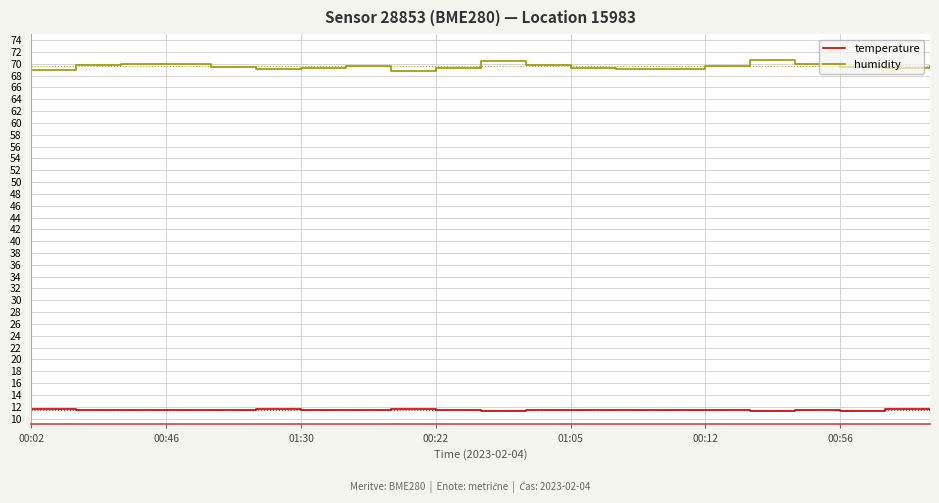

Which series has the largest total across all categories?

humidity